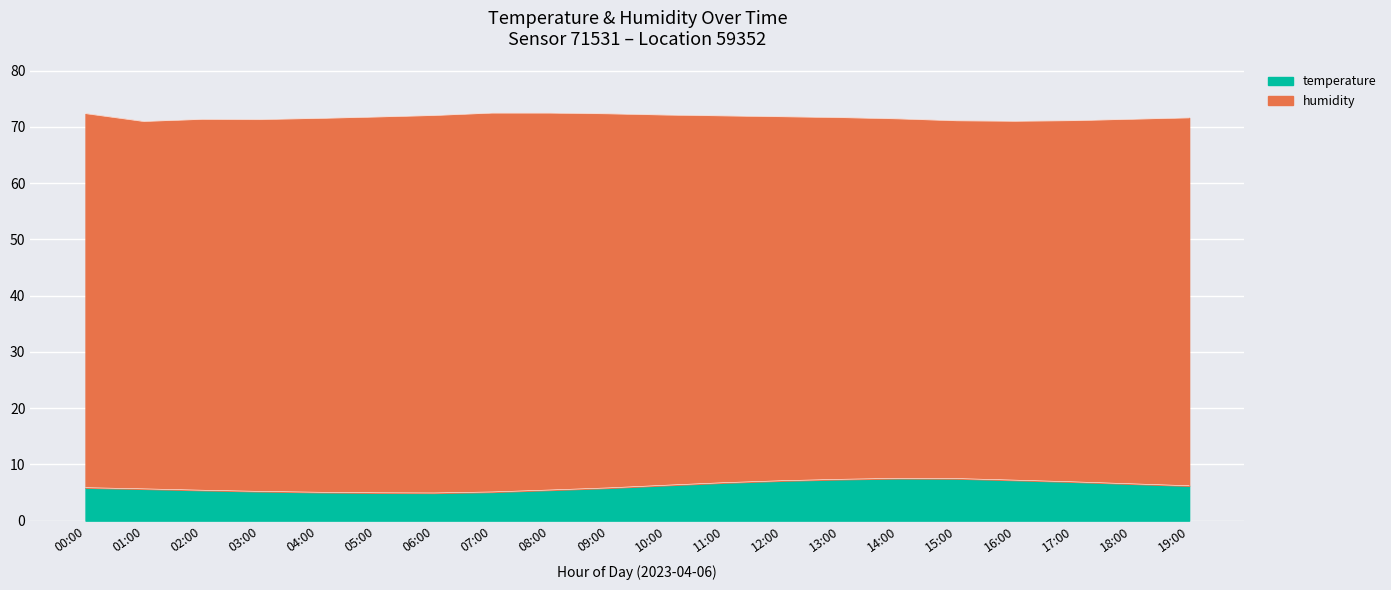

What is the change in value from 00:00 to 05:00?

-0.9